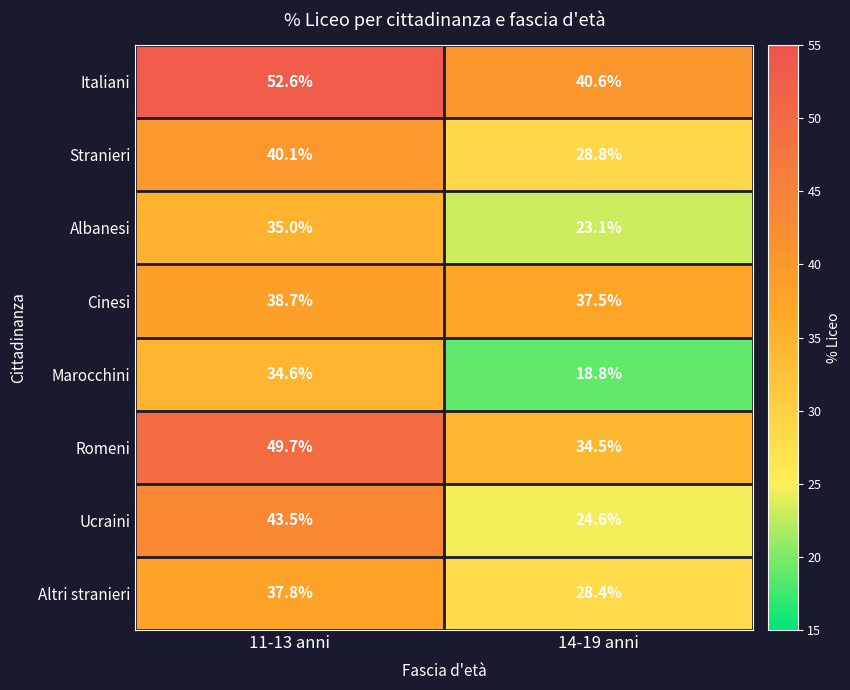

How many data points does each series have?

2